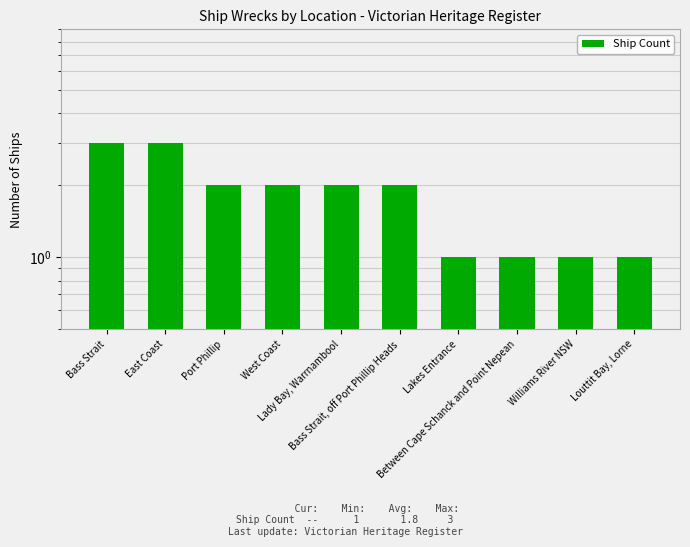

What is the greatest value displayed?

3